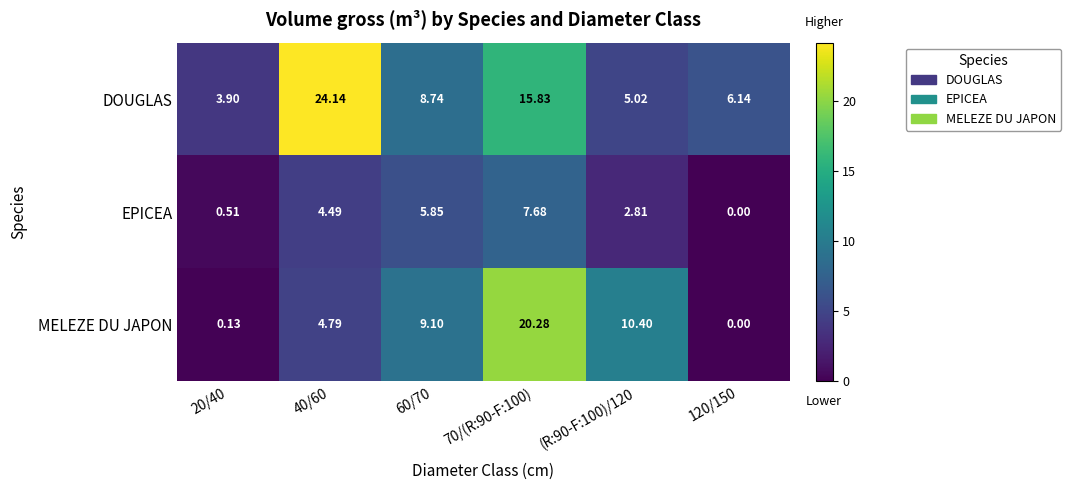

At 20/40, list the series in order from largest to smallest.

DOUGLAS, EPICEA, MELEZE DU JAPON